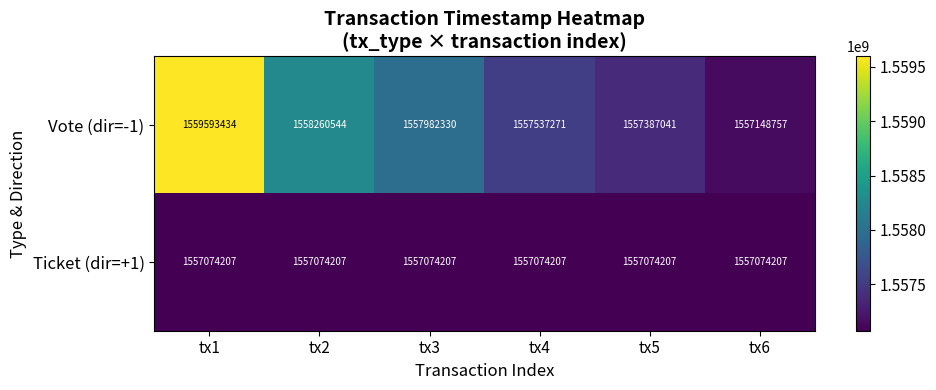

Is the value of Ticket (dir=+1) at tx1 greater than the value of Vote (dir=-1) at tx3?

No